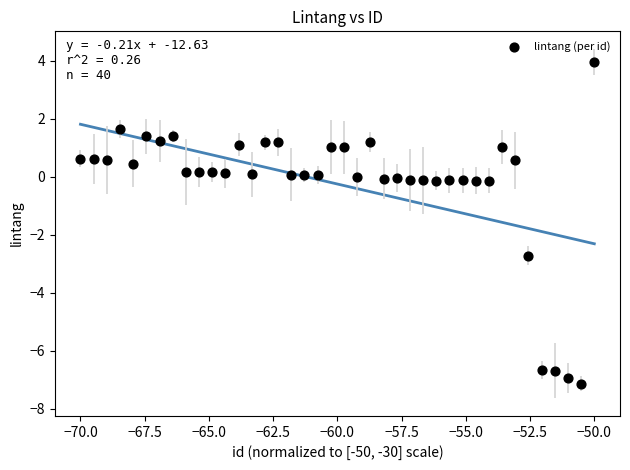

What is the range of Y values (max minus min)?

11.1